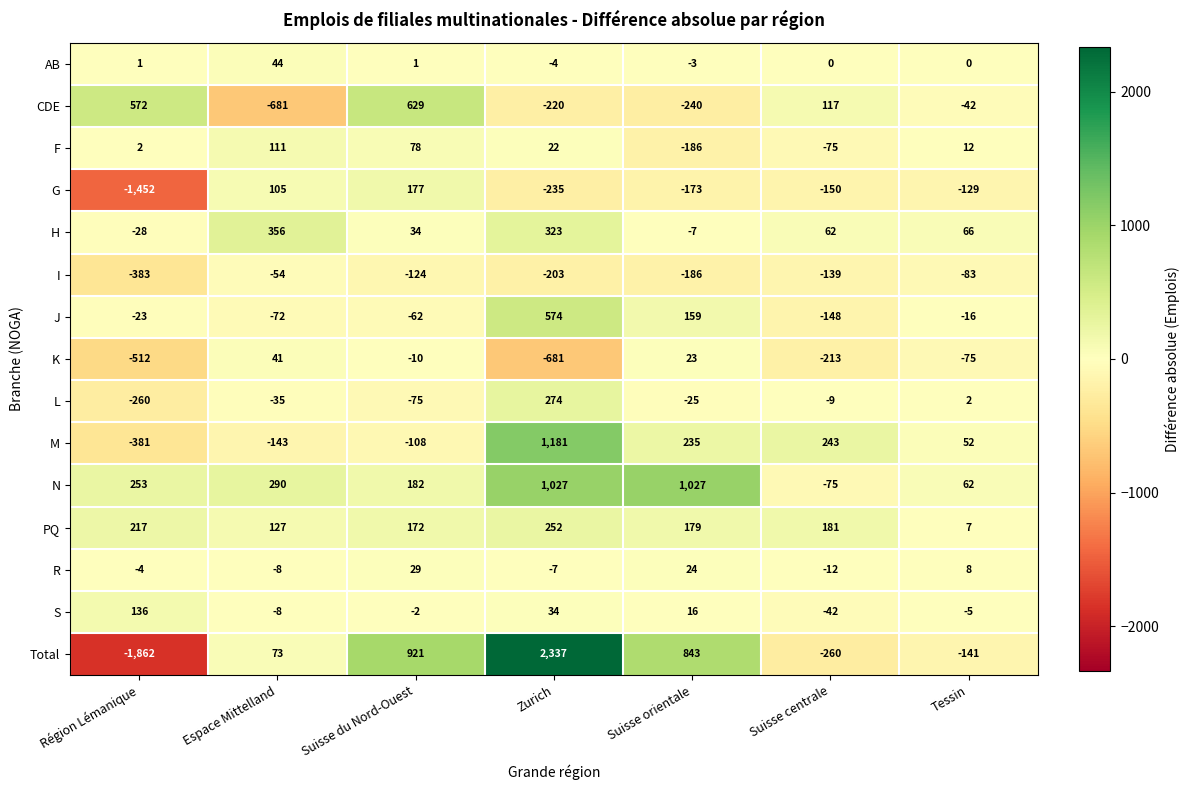

List the series in order of their peak value, highest first.

Total, M, N, CDE, J, H, L, PQ, G, S, F, AB, K, R, I